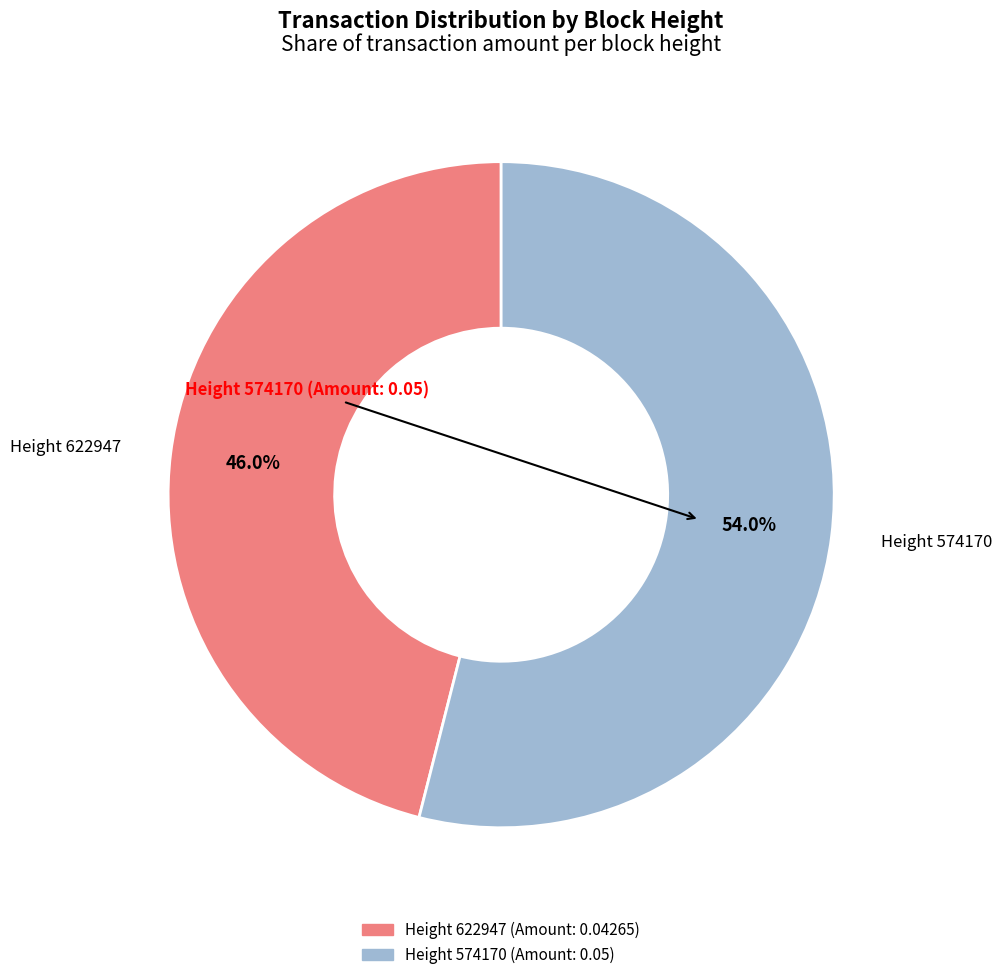

Does any single category account for the majority?

Yes